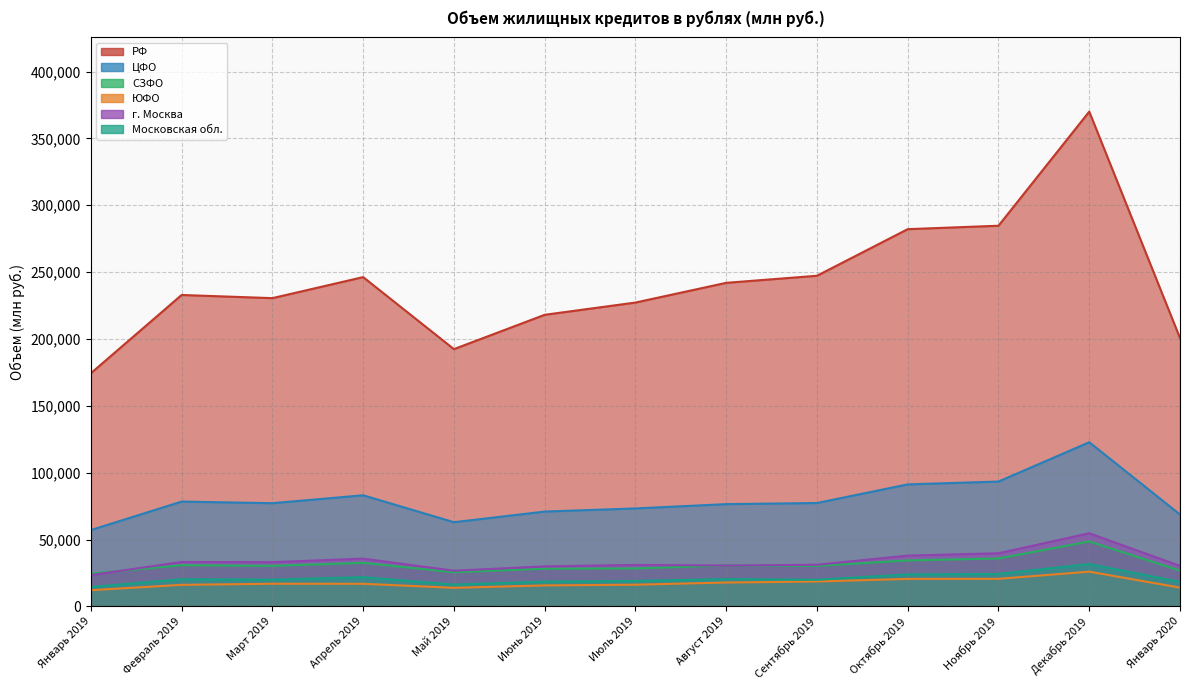

At which category does the chart reach its peak across all series?

Декабрь 2019